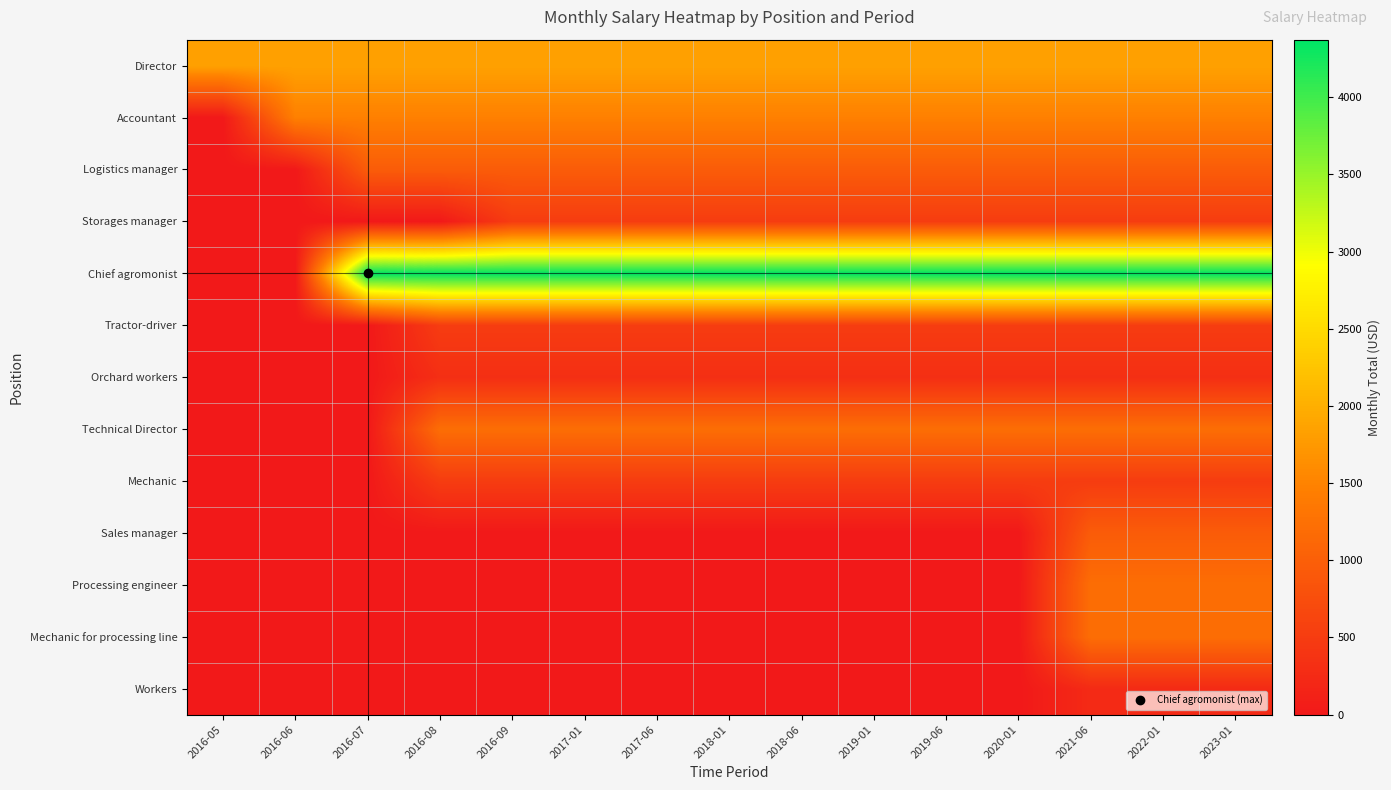

Reading right to left, what are all the values shown in this chart?

Director: 2023-01=1843.6	2022-01=1843.6	2021-06=1843.6	2020-01=1843.6	2019-06=1843.6	2019-01=1843.6	2018-06=1843.6	2018-01=1843.6	2017-06=1843.6	2017-01=1843.6	2016-09=1843.6	2016-08=1843.6	2016-07=1843.6	2016-06=1843.6	2016-05=1843.6
Accountant: 2023-01=1464.2	2022-01=1464.2	2021-06=1464.2	2020-01=1464.2	2019-06=1464.2	2019-01=1464.2	2018-06=1464.2	2018-01=1464.2	2017-06=1464.2	2017-01=1464.2	2016-09=1464.2	2016-08=1464.2	2016-07=1464.2	2016-06=1464.2	2016-05=0.0
Logistics manager: 2023-01=958.3	2022-01=958.3	2021-06=958.3	2020-01=958.3	2019-06=958.3	2019-01=958.3	2018-06=958.3	2018-01=958.3	2017-06=958.3	2017-01=958.3	2016-09=958.3	2016-08=958.3	2016-07=958.3	2016-06=0.0	2016-05=0.0
Storages manager: 2023-01=505.9	2022-01=505.9	2021-06=505.9	2020-01=505.9	2019-06=505.9	2019-01=505.9	2018-06=505.9	2018-01=505.9	2017-06=505.9	2017-01=505.9	2016-09=505.9	2016-08=0.0	2016-07=0.0	2016-06=0.0	2016-05=0.0
Chief agromonist: 2023-01=4373.0	2022-01=4373.0	2021-06=4373.0	2020-01=4373.0	2019-06=4373.0	2019-01=4373.0	2018-06=4373.0	2018-01=4373.0	2017-06=4373.0	2017-01=4373.0	2016-09=4373.0	2016-08=4373.0	2016-07=4373.0	2016-06=0.0	2016-05=0.0
Tractor-driver: 2023-01=505.9	2022-01=505.9	2021-06=505.9	2020-01=505.9	2019-06=505.9	2019-01=505.9	2018-06=505.9	2018-01=505.9	2017-06=505.9	2017-01=505.9	2016-09=505.9	2016-08=505.9	2016-07=0.0	2016-06=0.0	2016-05=0.0
Orchard workers: 2023-01=316.2	2022-01=316.2	2021-06=316.2	2020-01=316.2	2019-06=316.2	2019-01=316.2	2018-06=316.2	2018-01=316.2	2017-06=316.2	2017-01=316.2	2016-09=316.2	2016-08=316.2	2016-07=0.0	2016-06=0.0	2016-05=0.0
Technical Director: 2023-01=1211.3	2022-01=1211.3	2021-06=1211.3	2020-01=1211.3	2019-06=1211.3	2019-01=1211.3	2018-06=1211.3	2018-01=1211.3	2017-06=1211.3	2017-01=1211.3	2016-09=1211.3	2016-08=1211.3	2016-07=0.0	2016-06=0.0	2016-05=0.0
Mechanic: 2023-01=505.9	2022-01=505.9	2021-06=505.9	2020-01=505.9	2019-06=505.9	2019-01=505.9	2018-06=505.9	2018-01=505.9	2017-06=505.9	2017-01=505.9	2016-09=505.9	2016-08=505.9	2016-07=0.0	2016-06=0.0	2016-05=0.0
Sales manager: 2023-01=958.3	2022-01=958.3	2021-06=958.3	2020-01=0.0	2019-06=0.0	2019-01=0.0	2018-06=0.0	2018-01=0.0	2017-06=0.0	2017-01=0.0	2016-09=0.0	2016-08=0.0	2016-07=0.0	2016-06=0.0	2016-05=0.0
Processing engineer: 2023-01=1211.3	2022-01=1211.3	2021-06=1211.3	2020-01=0.0	2019-06=0.0	2019-01=0.0	2018-06=0.0	2018-01=0.0	2017-06=0.0	2017-01=0.0	2016-09=0.0	2016-08=0.0	2016-07=0.0	2016-06=0.0	2016-05=0.0
Mechanic for processing line: 2023-01=1211.3	2022-01=1211.3	2021-06=1211.3	2020-01=0.0	2019-06=0.0	2019-01=0.0	2018-06=0.0	2018-01=0.0	2017-06=0.0	2017-01=0.0	2016-09=0.0	2016-08=0.0	2016-07=0.0	2016-06=0.0	2016-05=0.0
Workers: 2023-01=252.9	2022-01=252.9	2021-06=252.9	2020-01=0.0	2019-06=0.0	2019-01=0.0	2018-06=0.0	2018-01=0.0	2017-06=0.0	2017-01=0.0	2016-09=0.0	2016-08=0.0	2016-07=0.0	2016-06=0.0	2016-05=0.0